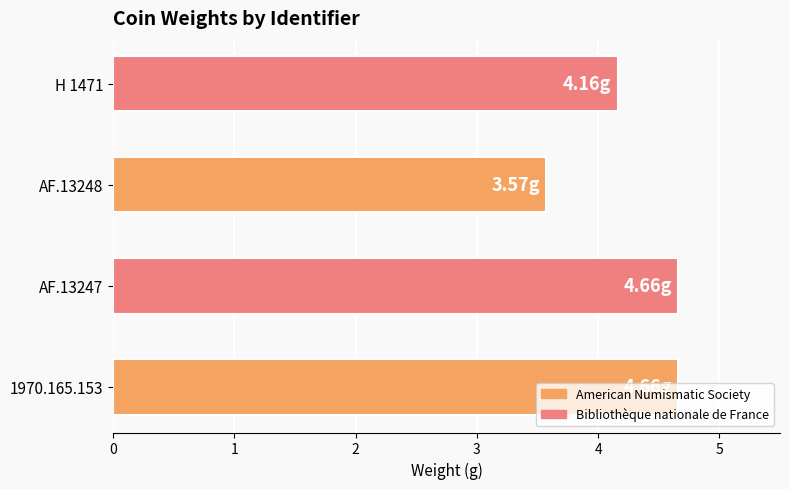

Approximately how many times larger is the value at AF.13248 compared to 1970.165.153?

0.8